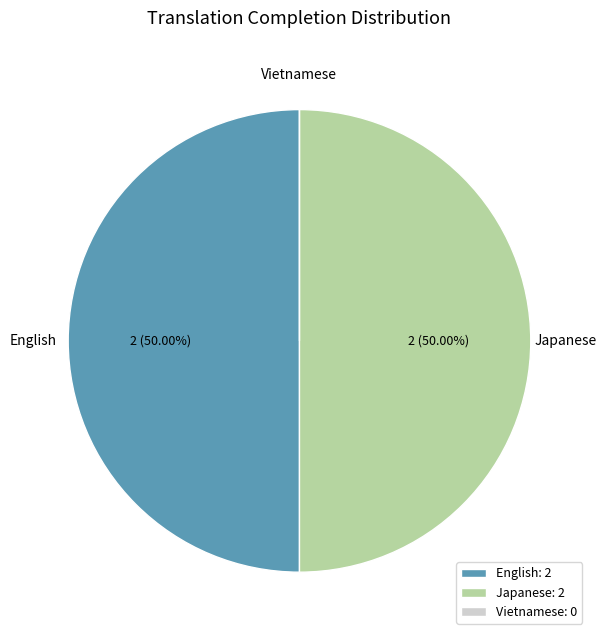

Is the sum of English: 2 and Japanese: 2 greater than half?

Yes